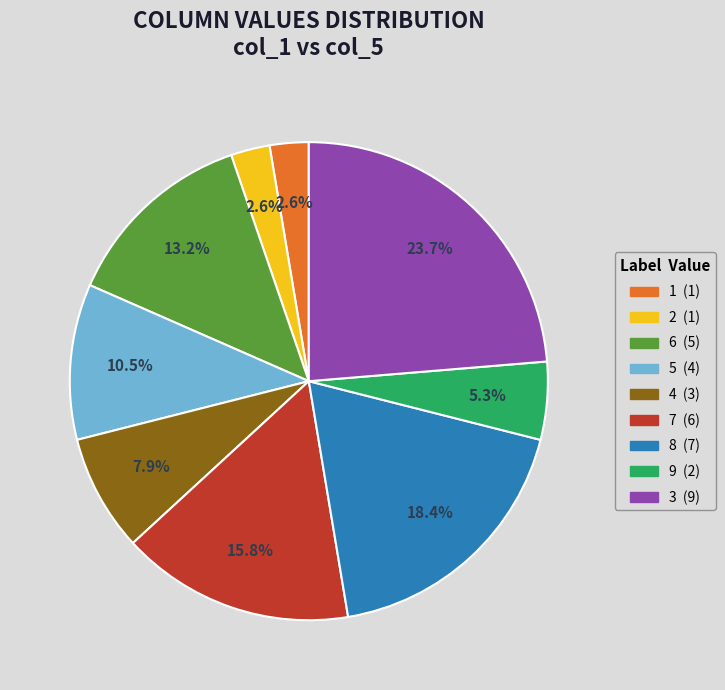

What percentage do 3 and 2 together represent?

26.3%